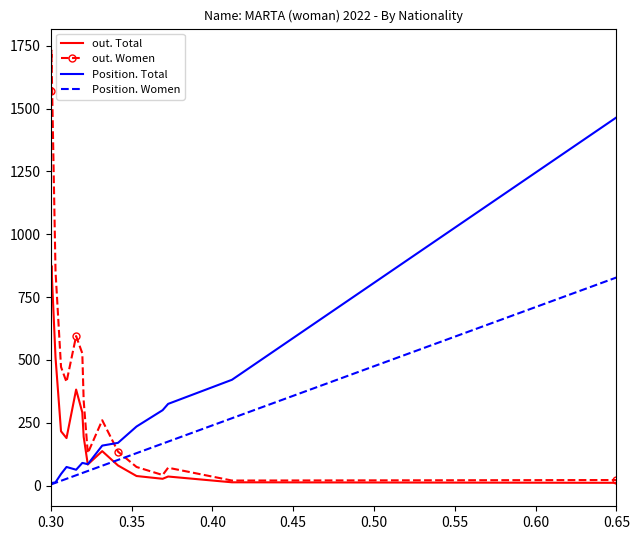

Which series has the widest spread of values?

out. Women